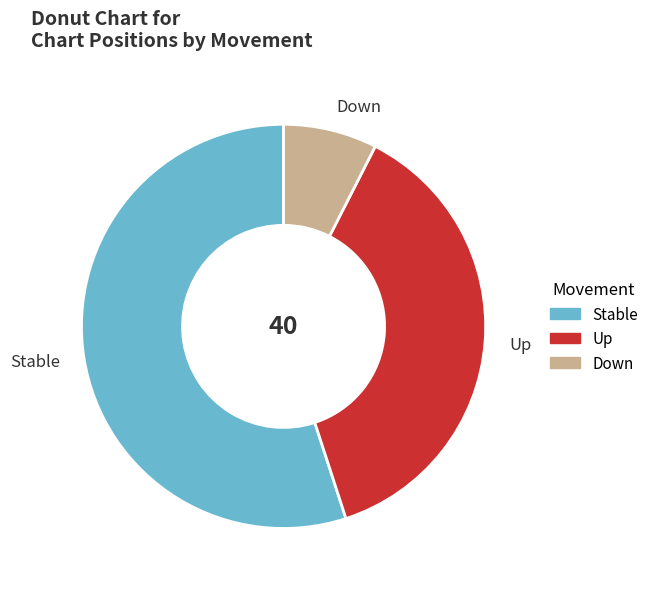

Between Up and Down, which is larger?

Up